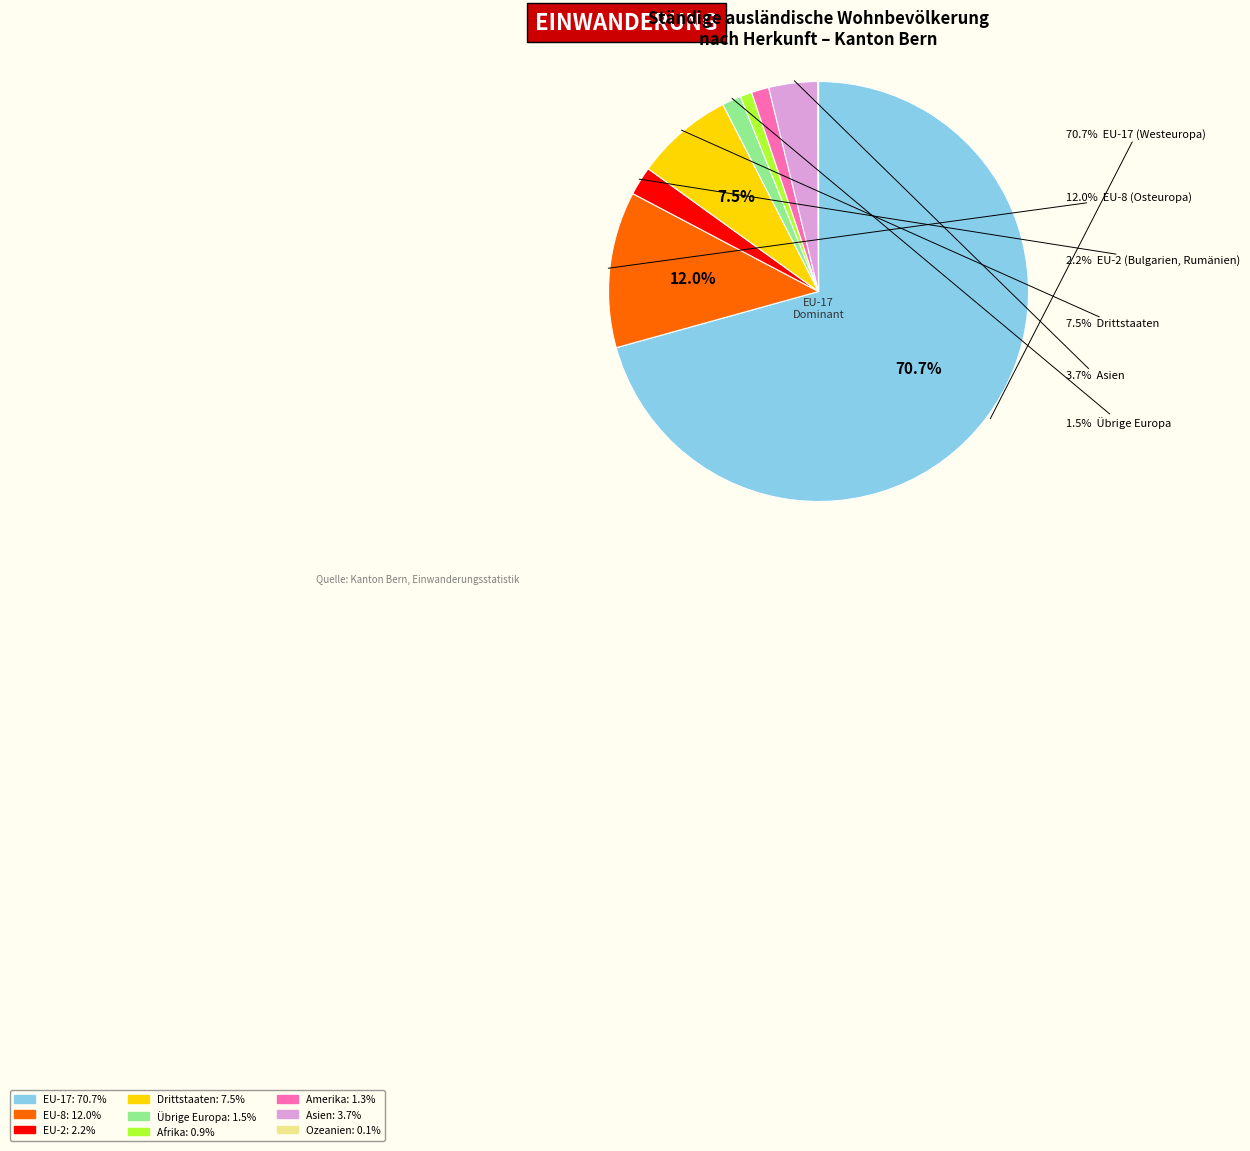

Between Amerika and Asien, which is larger?

Asien